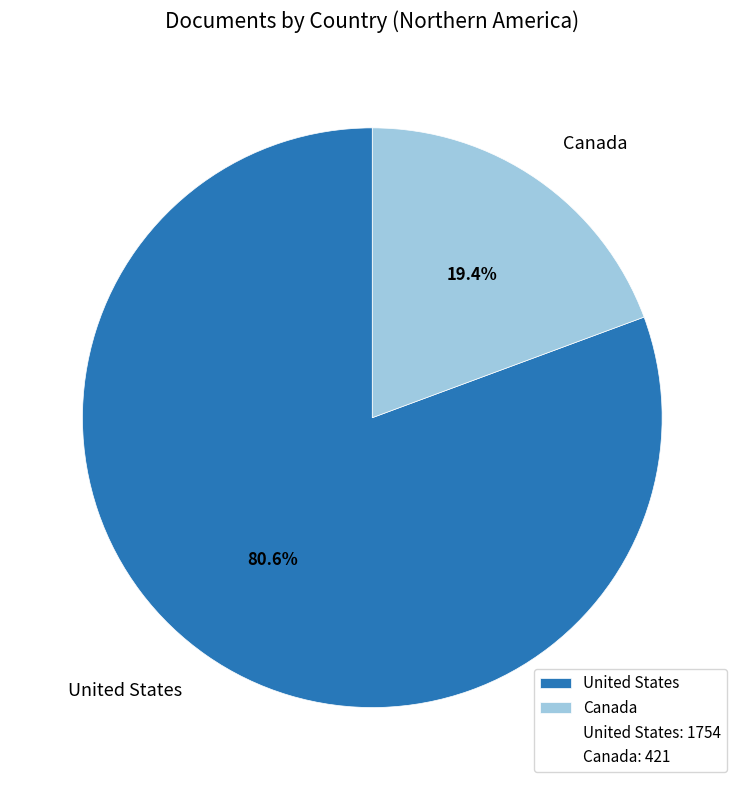

To the nearest percent, what is the difference between the United States and Canada slice percentages?

61%